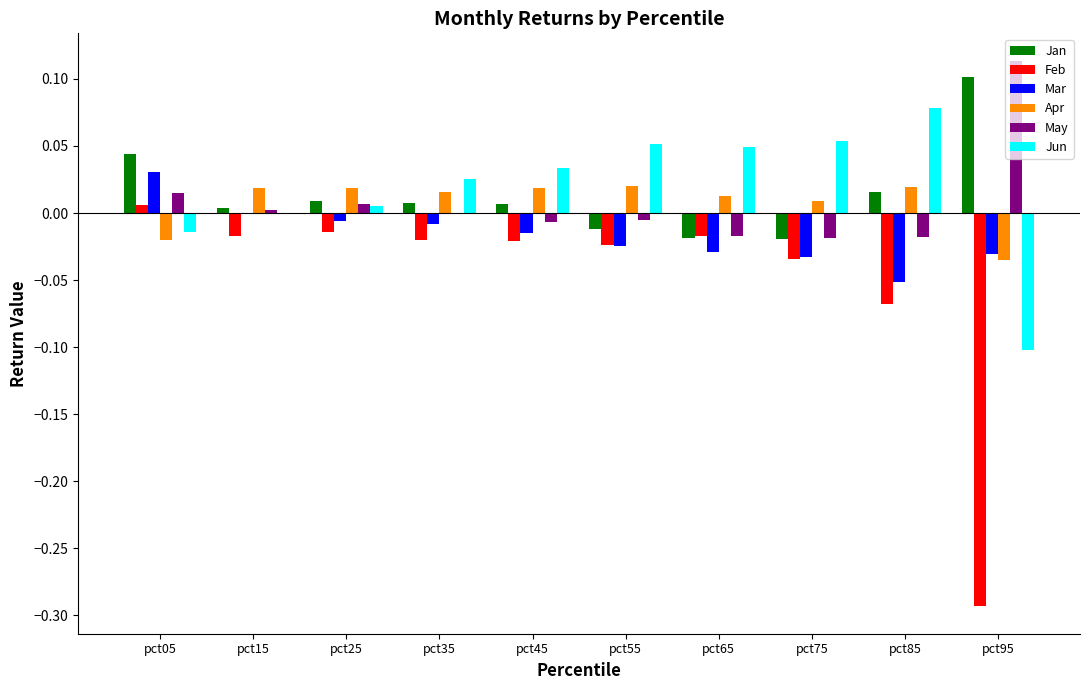

Which series changed the most between pct65 and pct95?

Feb